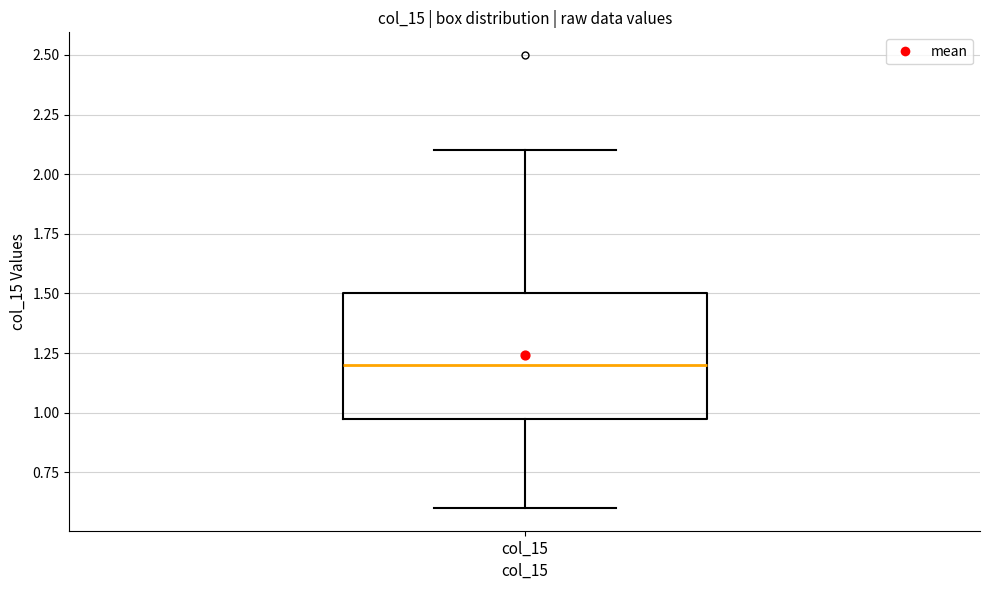

Read this box plot against the y-axis: the position of the median line, the range covered by the box, and the ends of both whiskers. The values are not printed on the chart, so give them approximately, as read against the axis.

median 1.2, box 1.0 to 1.5, whiskers 0.6 to 2.1